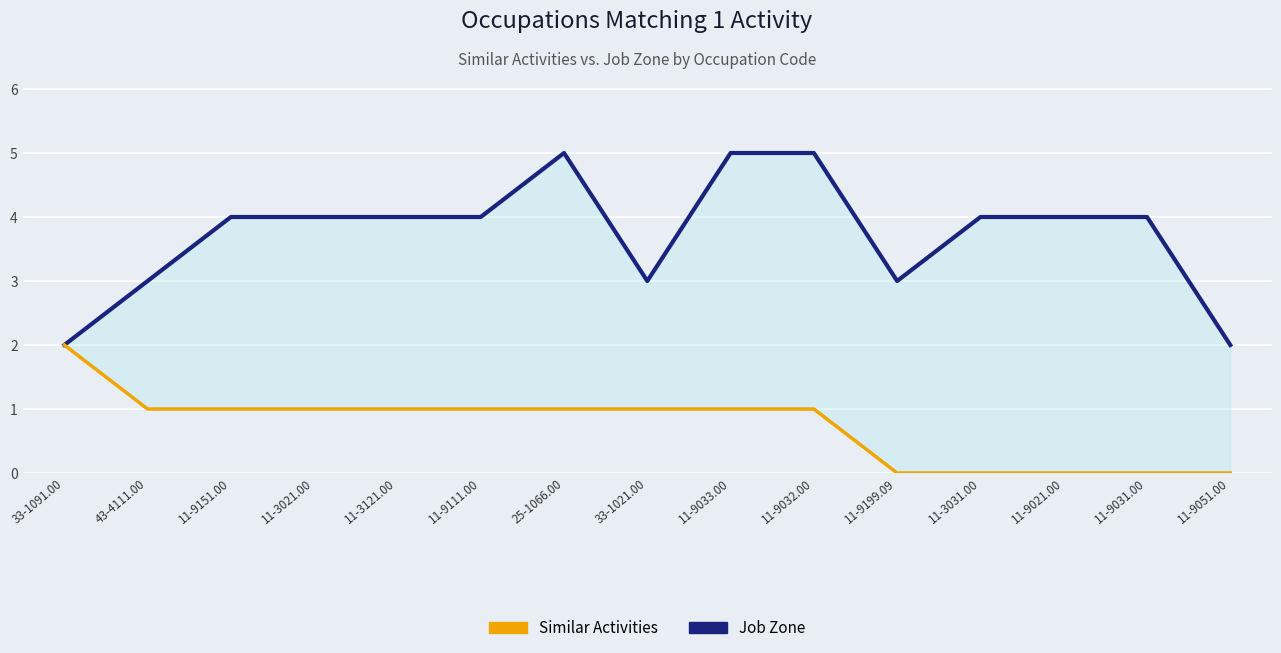

Which category has the lowest value in the Similar Activities series?

11-9199.09